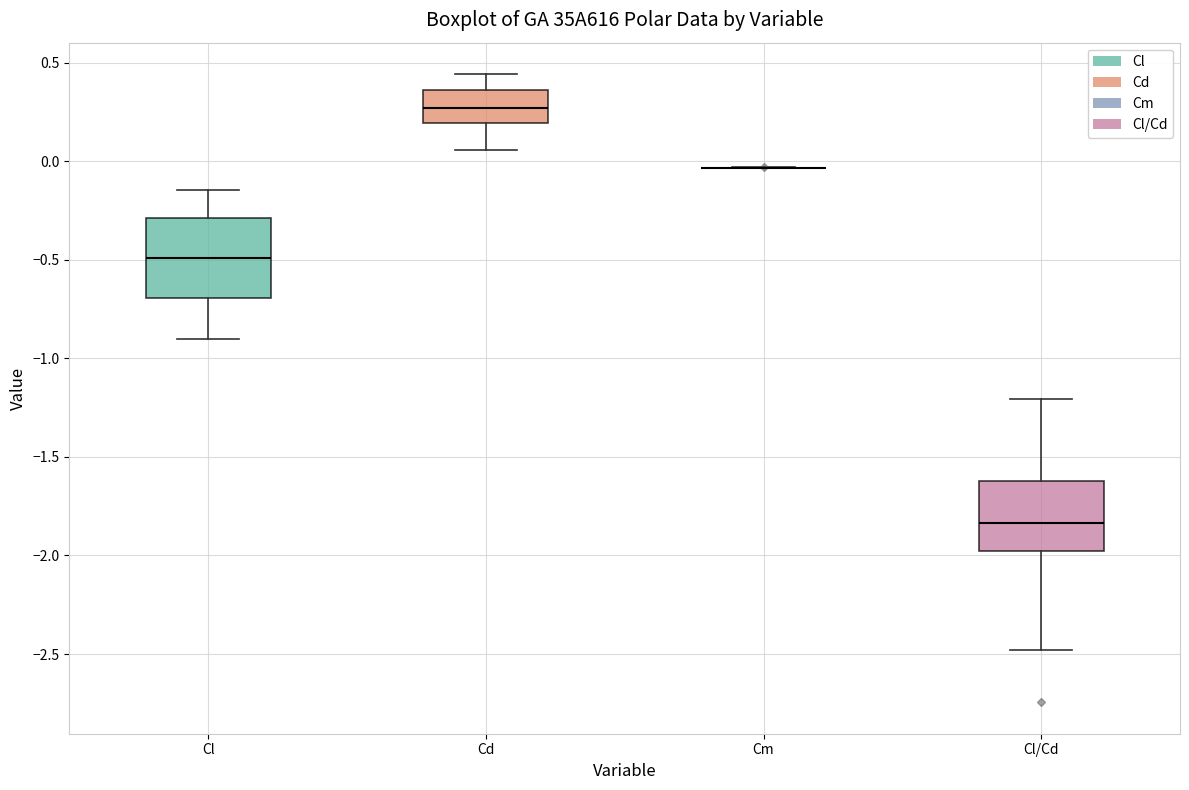

Reading left to right, transcribe this box plot: for each box, give where its median line is, the range the box spans, and where its two whiskers end, as read against the y-axis. The values are not printed on the chart, so give them approximately, as read against the axis.

Cl: median -0.50, box -0.70 to -0.30, whiskers -0.90 to -0.15
Cd: median 0.25, box 0.20 to 0.35, whiskers 0.05 to 0.45
Cm: box collapsed to a line at -0.05, whiskers -0.05 to -0.05
Cl/Cd: median -1.85, box -1.95 to -1.60, whiskers -2.50 to -1.20